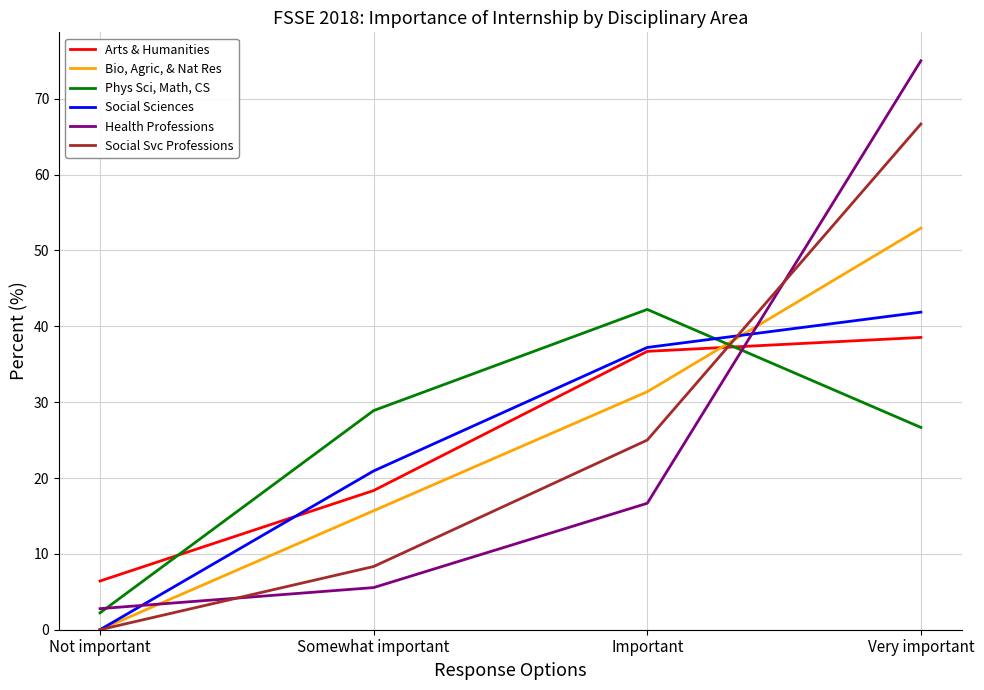

Reading left to right, what are all the values shown in this chart?

Arts & Humanities: Not important=6.4	Somewhat important=18.3	Important=36.7	Very important=38.5
Bio, Agric, & Nat Res: Not important=0.0	Somewhat important=15.7	Important=31.4	Very important=52.9
Phys Sci, Math, CS: Not important=2.2	Somewhat important=28.9	Important=42.2	Very important=26.7
Social Sciences: Not important=0.0	Somewhat important=20.9	Important=37.2	Very important=41.9
Health Professions: Not important=2.8	Somewhat important=5.6	Important=16.7	Very important=75.0
Social Svc Professions: Not important=0.0	Somewhat important=8.3	Important=25.0	Very important=66.7